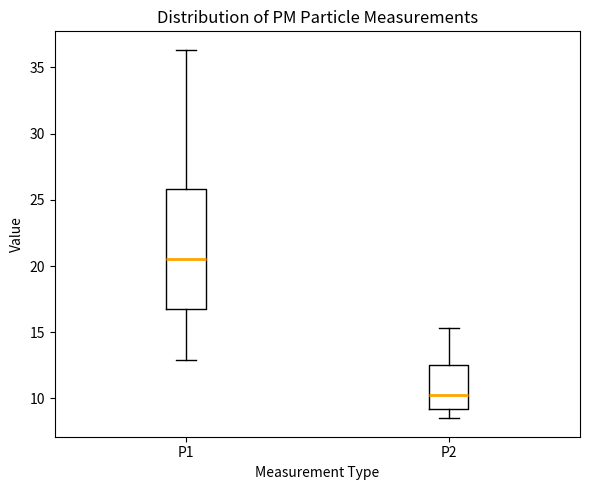

Which box's median line is the lowest?

P2